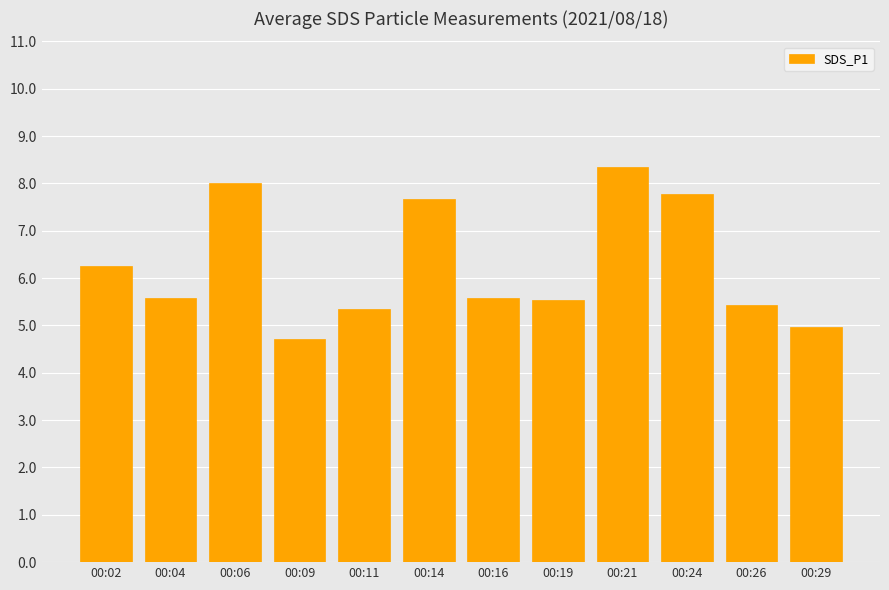

Where is the data nearest to the value 6?

00:02